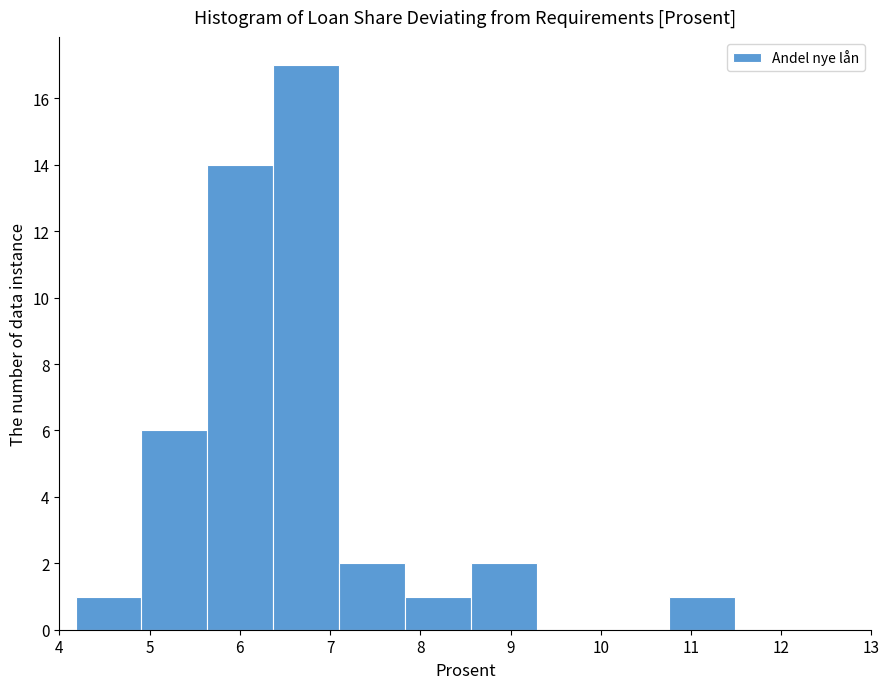

Reading left to right, transcribe this chart: for each bar, give the range it covers on the x-axis and its height. Neither the bar edges nor the heights are printed on the chart, so give them approximately, as read against the axes.

4.2 to 4.9: 1
4.9 to 5.6: 6
5.6 to 6.4: 14
6.4 to 7.1: 17
7.1 to 7.8: 2
7.8 to 8.6: 1
8.6 to 9.3: 2
9.3 to 10.0: 0
10.0 to 10.8: 0
10.8 to 11.5: 1